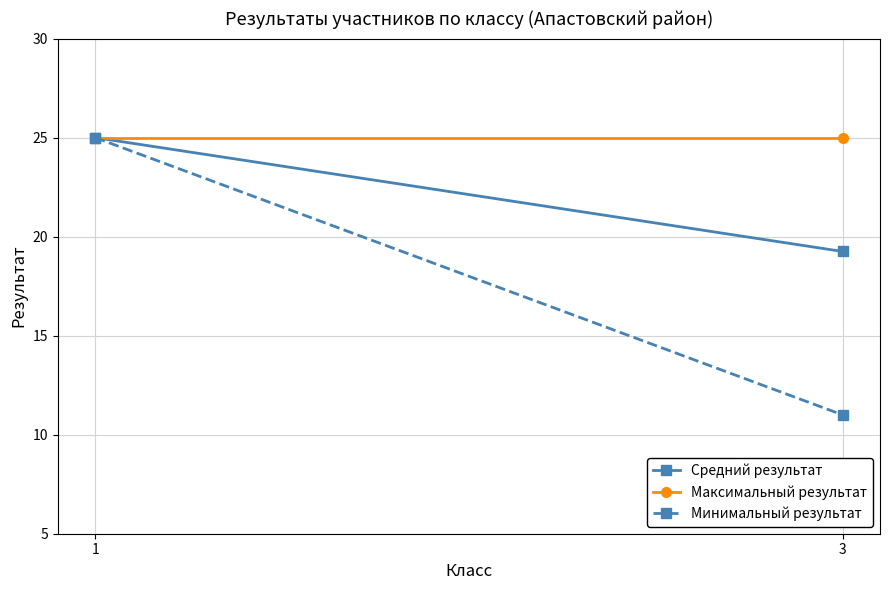

At 1, list the series in order from smallest to largest.

Средний результат, Максимальный результат, Минимальный результат